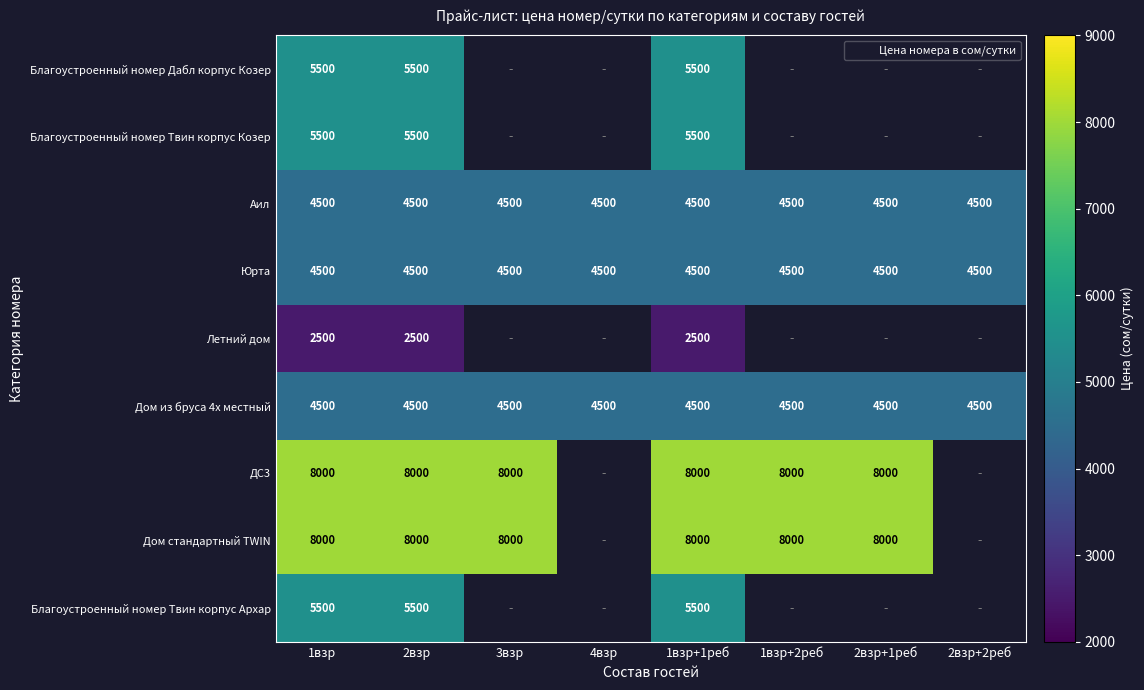

Is it true that Дом из бруса 4х местный equals 4500.0 at 2взр?

True